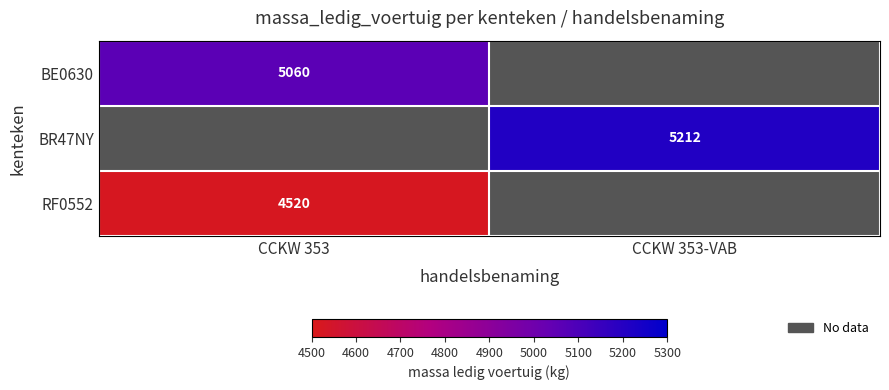

Is it true that BR47NY equals 5212 at CCKW 353-VAB?

True